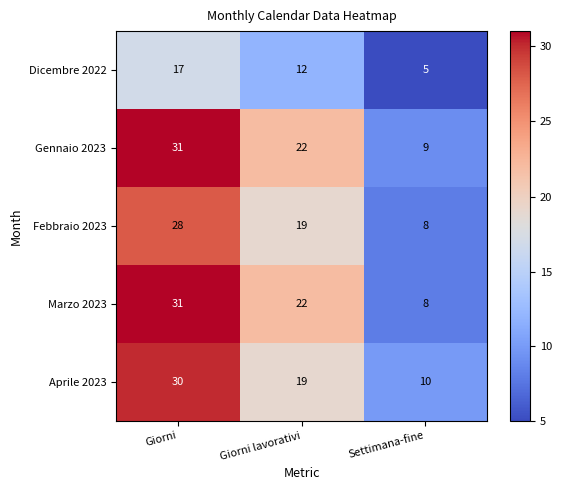

The Febbraio 2023 series shows 8 at Settimana-fine. True or false?

True